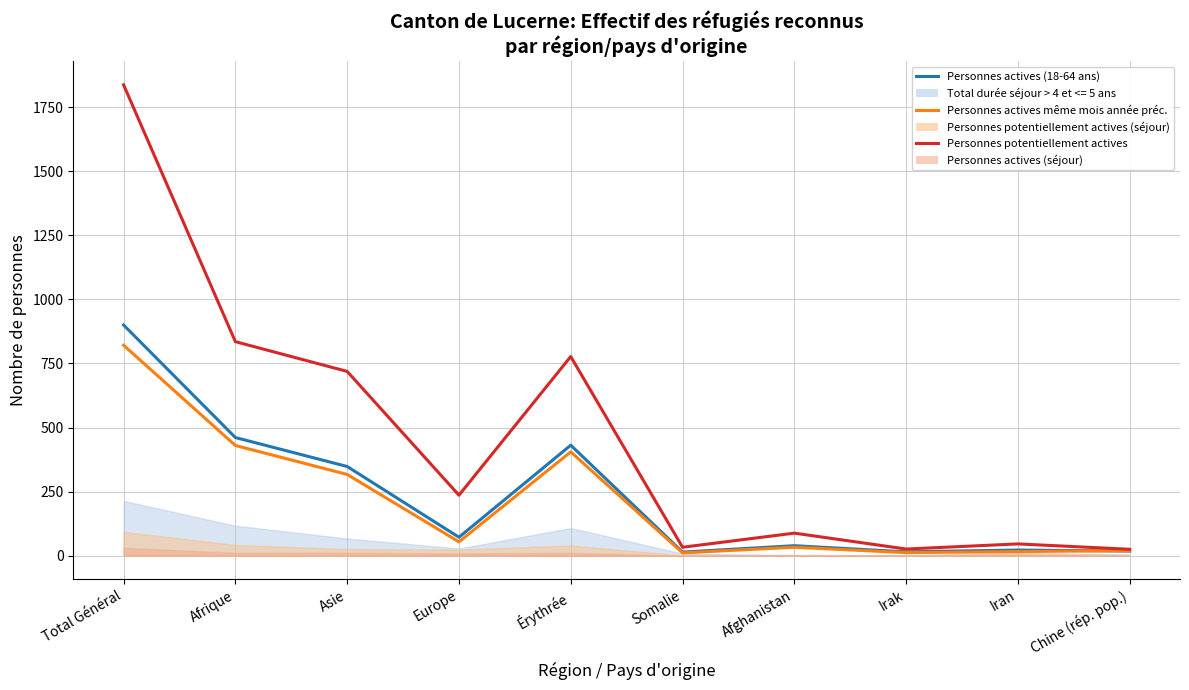

What position from the right is Afghanistan?

4